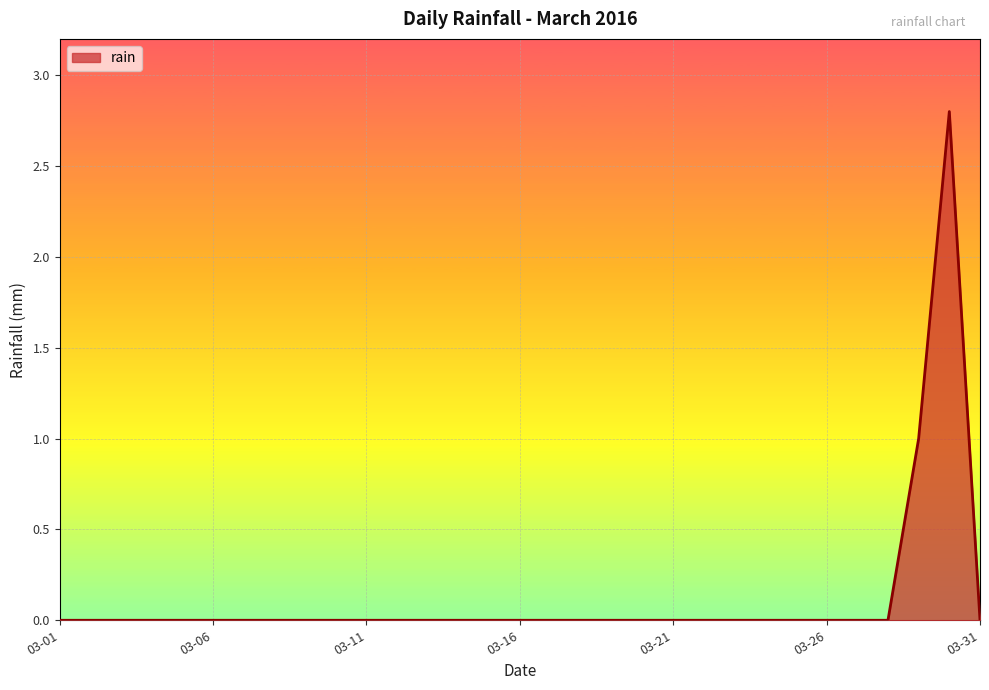

What is the greatest value displayed?

2.8